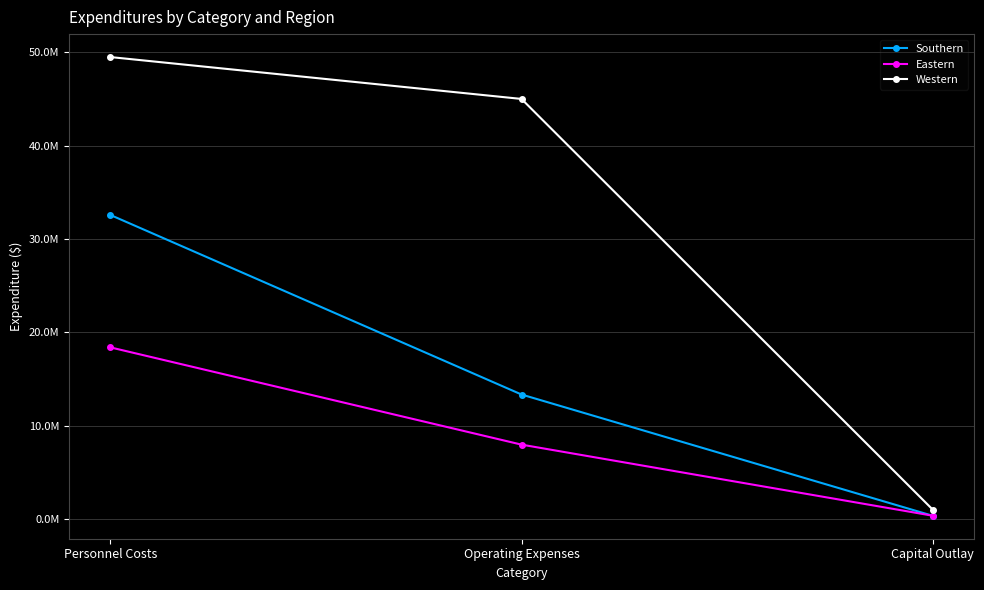

Which series has the widest spread of values?

Western